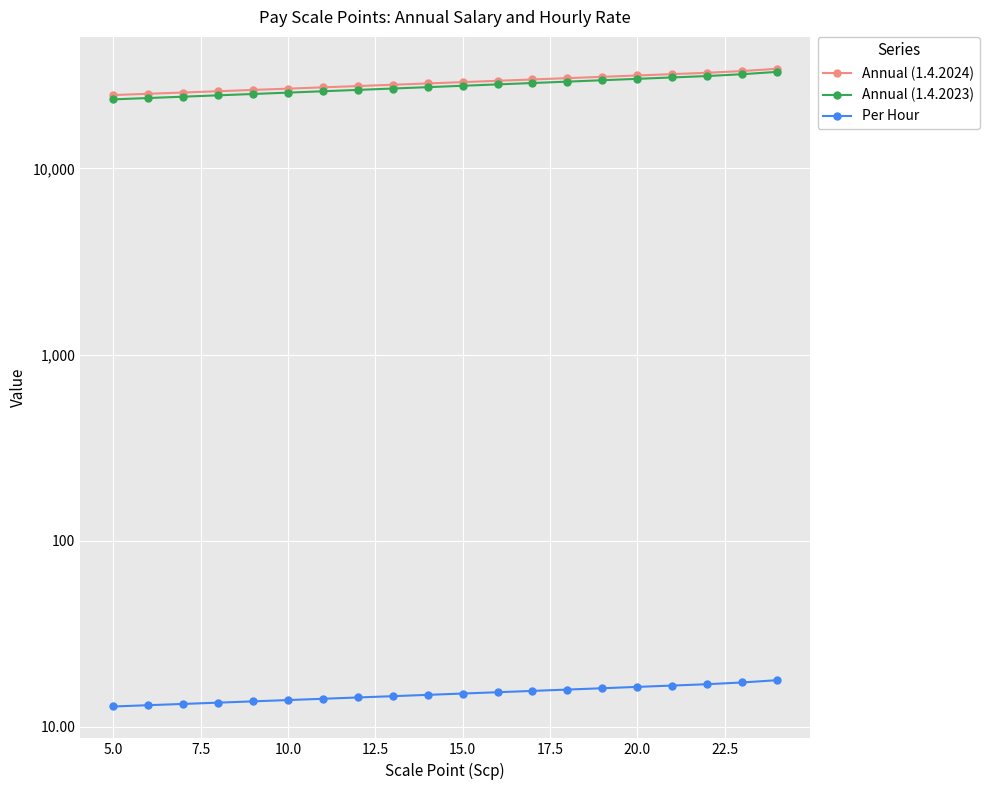

The Annual (1.4.2024) series shows 22600.3 at 17. True or false?

False